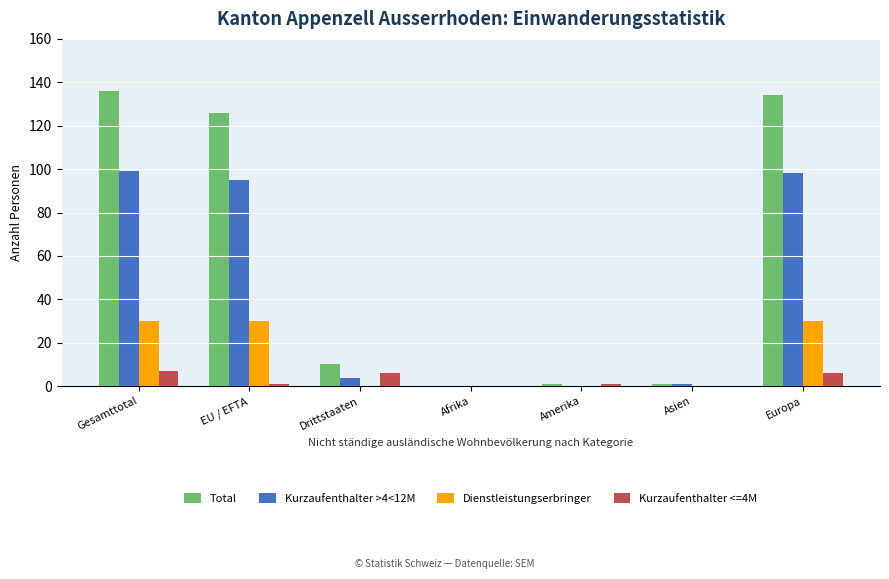

The value of Dienstleistungserbringer at Europa is 7. True or false?

False